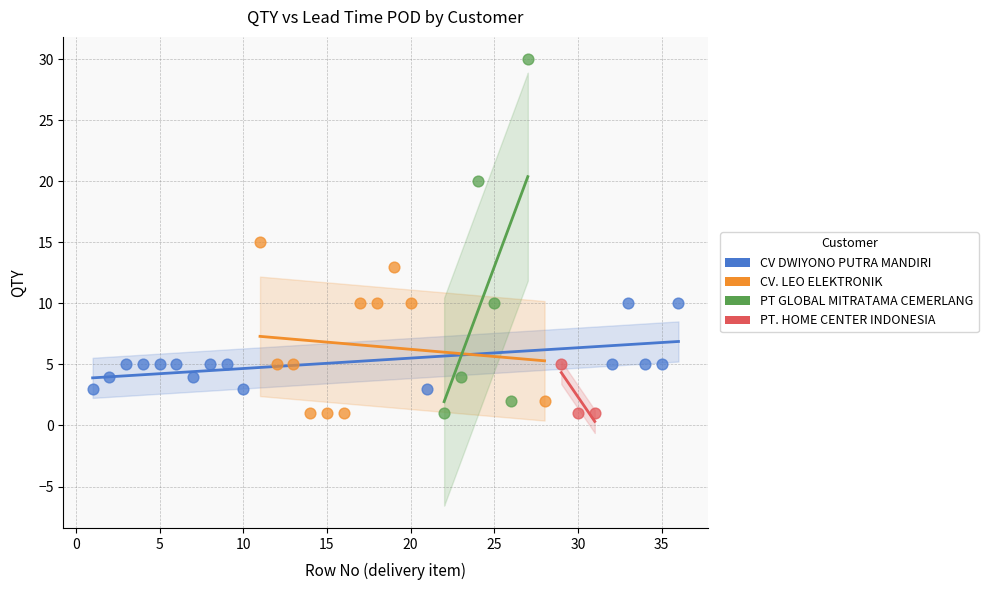

Which series reaches the maximum Y coordinate?

PT GLOBAL MITRATAMA CEMERLANG